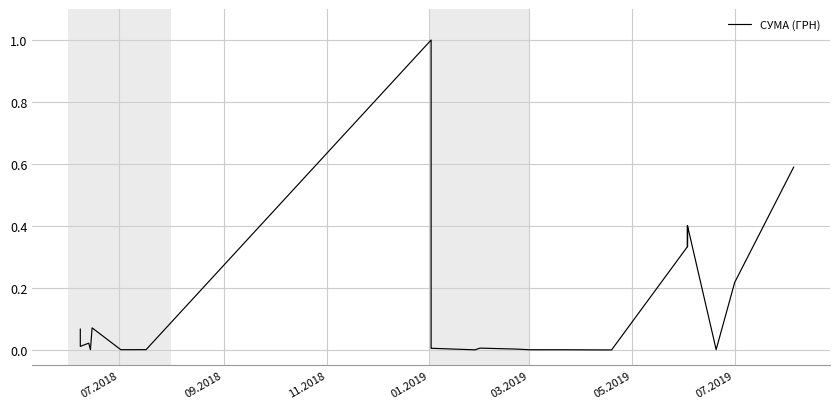

Is it true that the value at 03.2019 is 0.0?

True